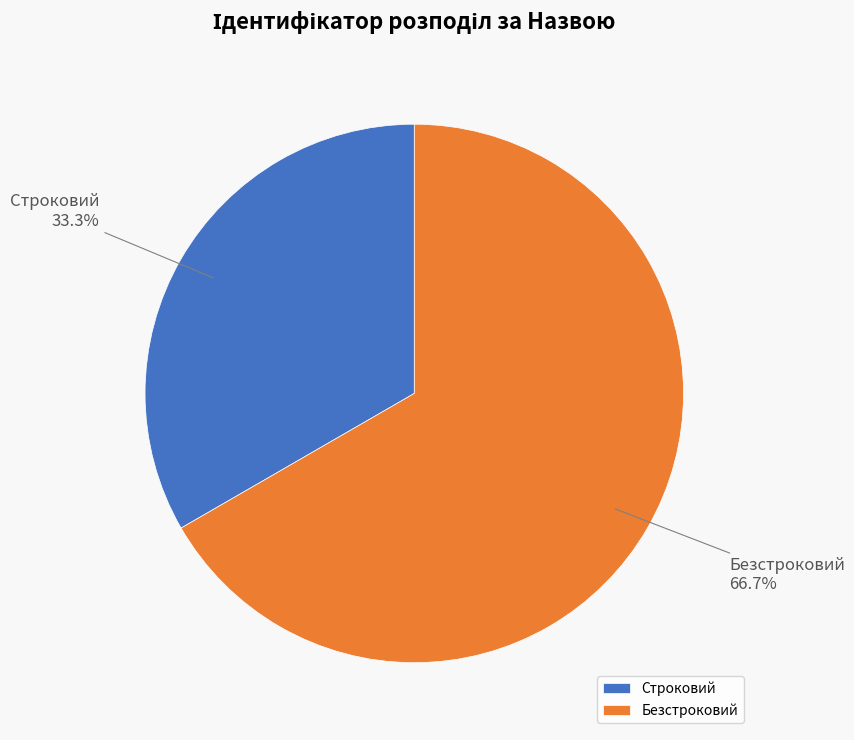

Approximately how many times larger is the value at Безстроковий compared to Строковий?

2.0